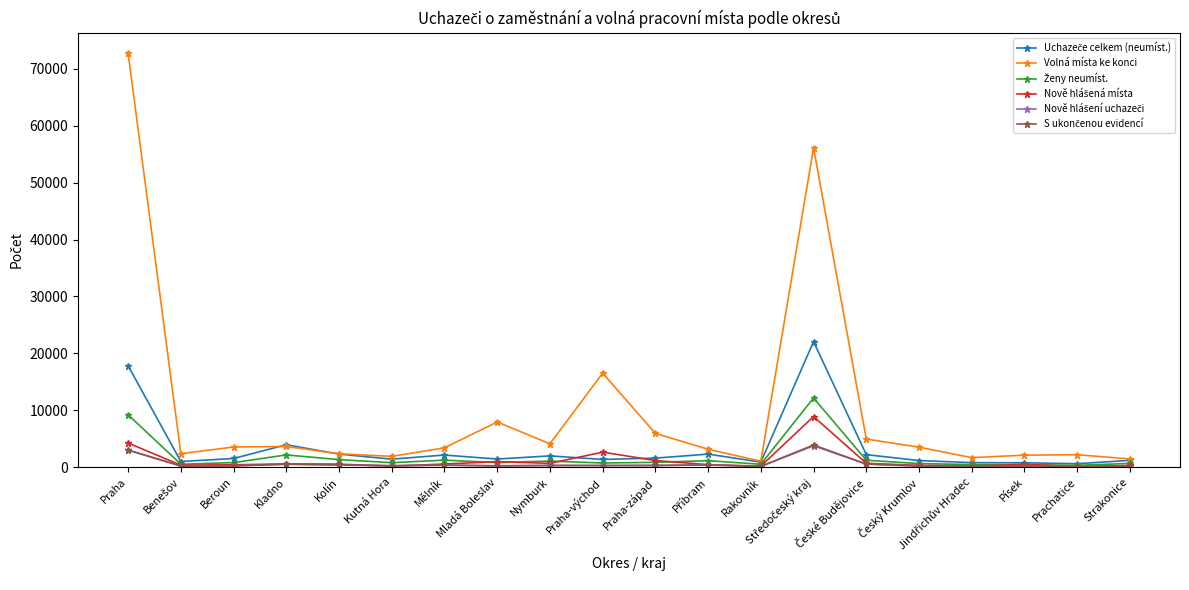

Count the number of data series in this chart.

6